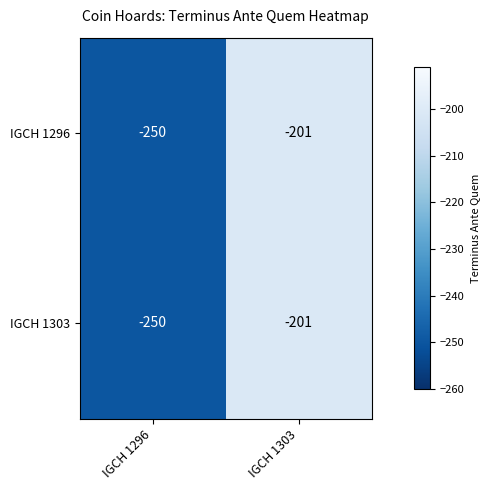

Reading left to right, extract all data points from this chart.

IGCH 1296: -250	-201
IGCH 1303: -250	-201